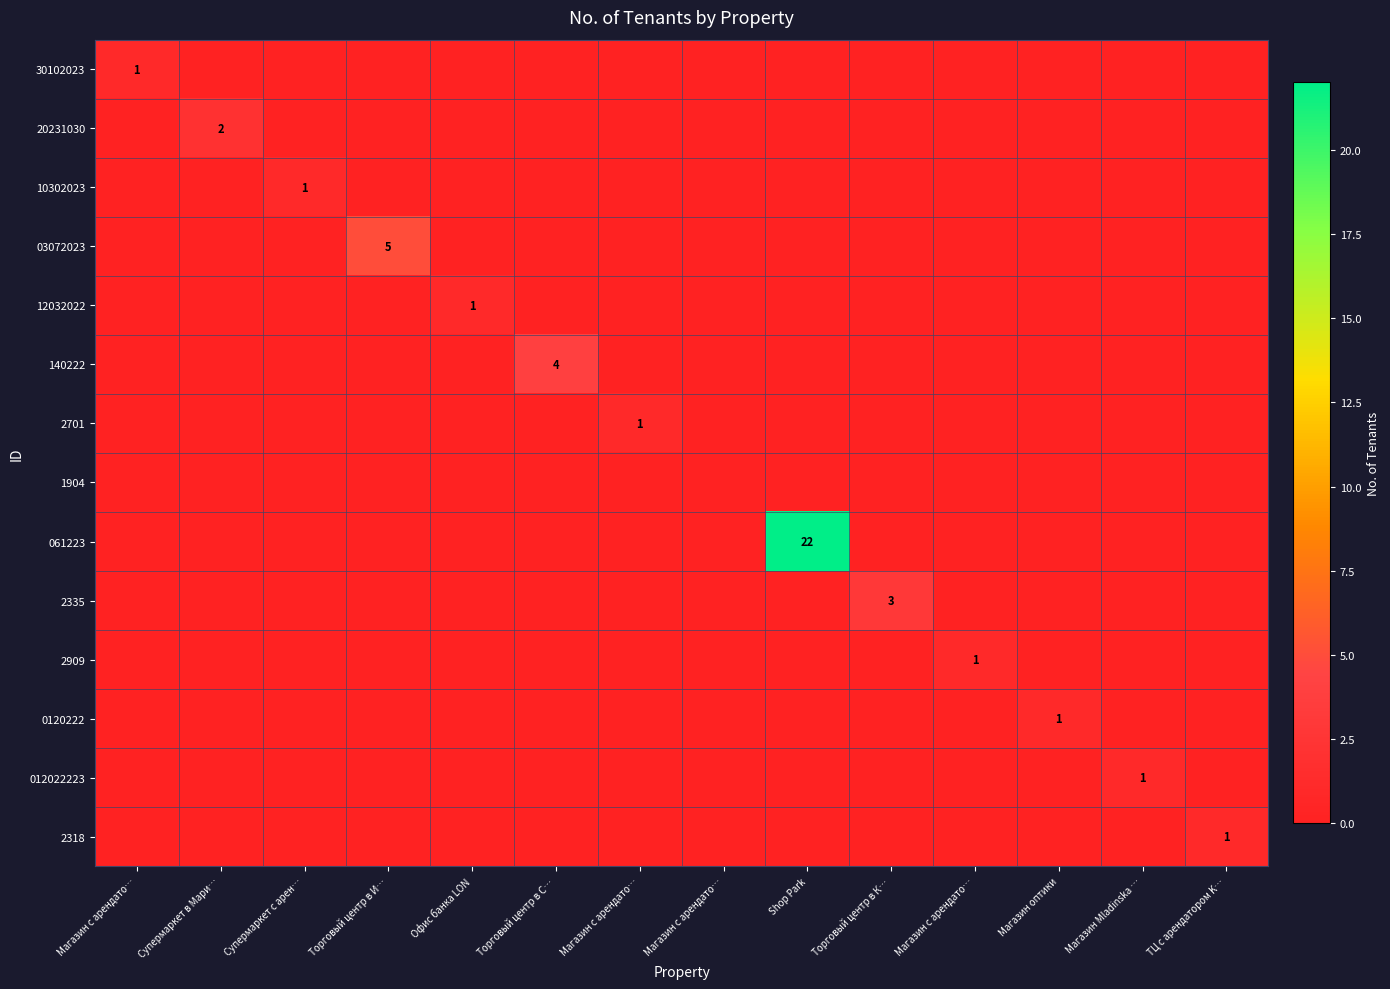

Which series has the largest range (max minus min)?

061223